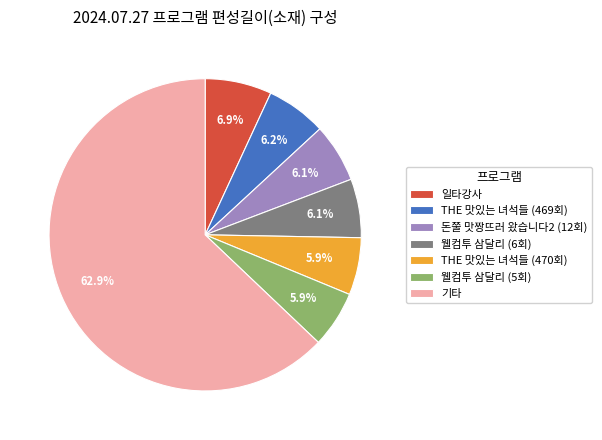

How many segments does this pie chart have?

7